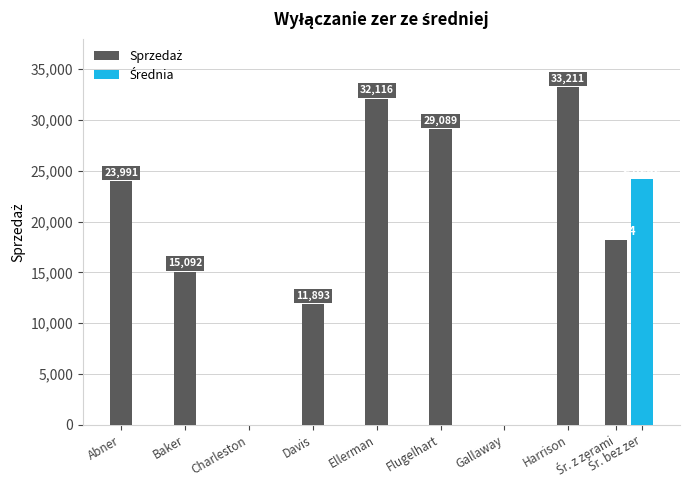

What is the difference between the values at Charleston and Flugelhart?

29089